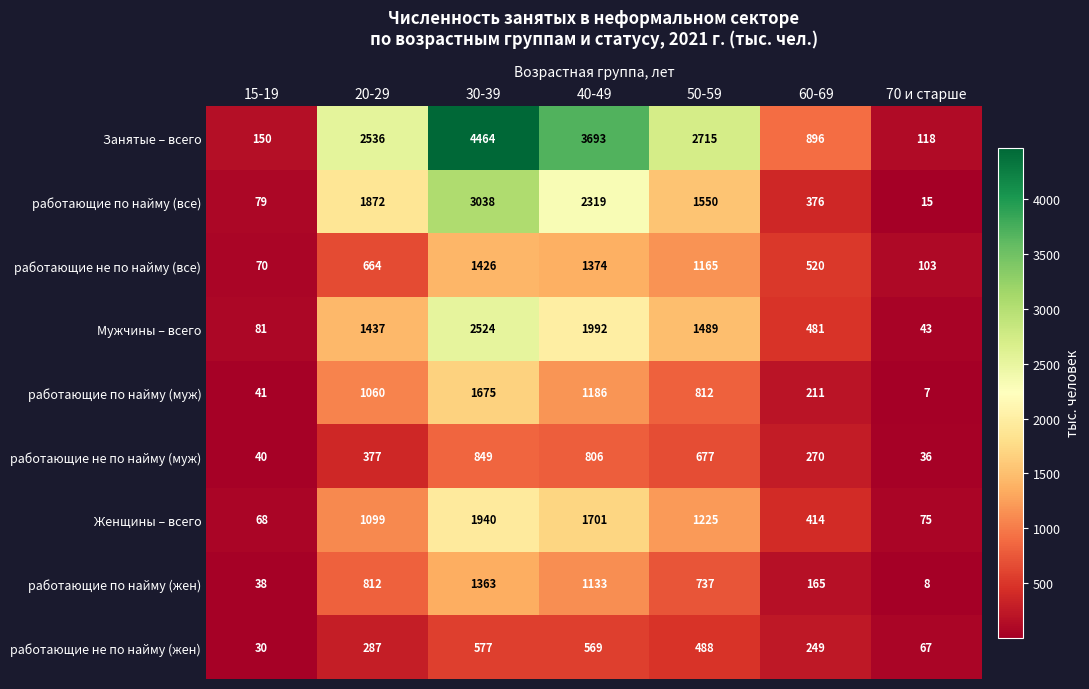

What is the maximum value shown in the chart?

4464